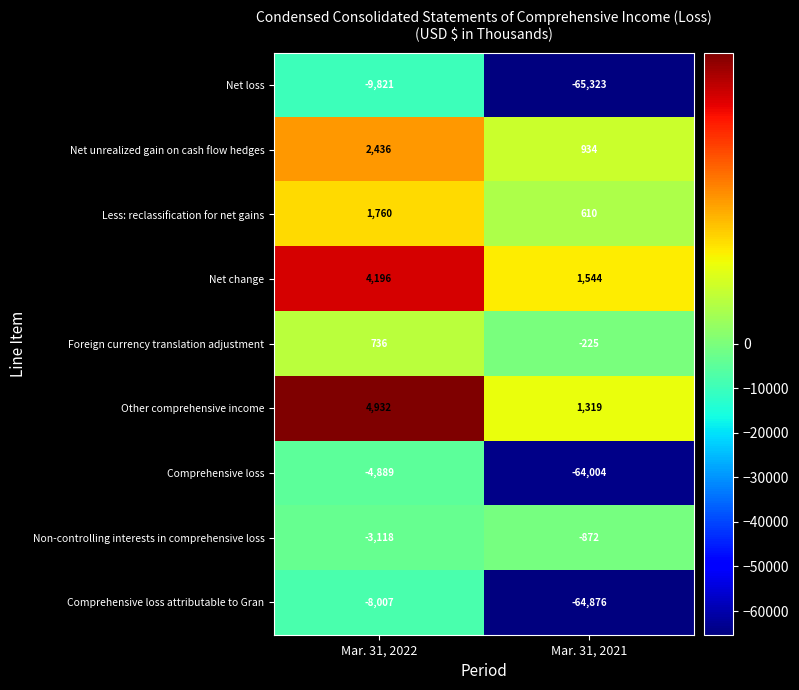

Read the Less: reclassification for net gains value at Mar. 31, 2021.

610